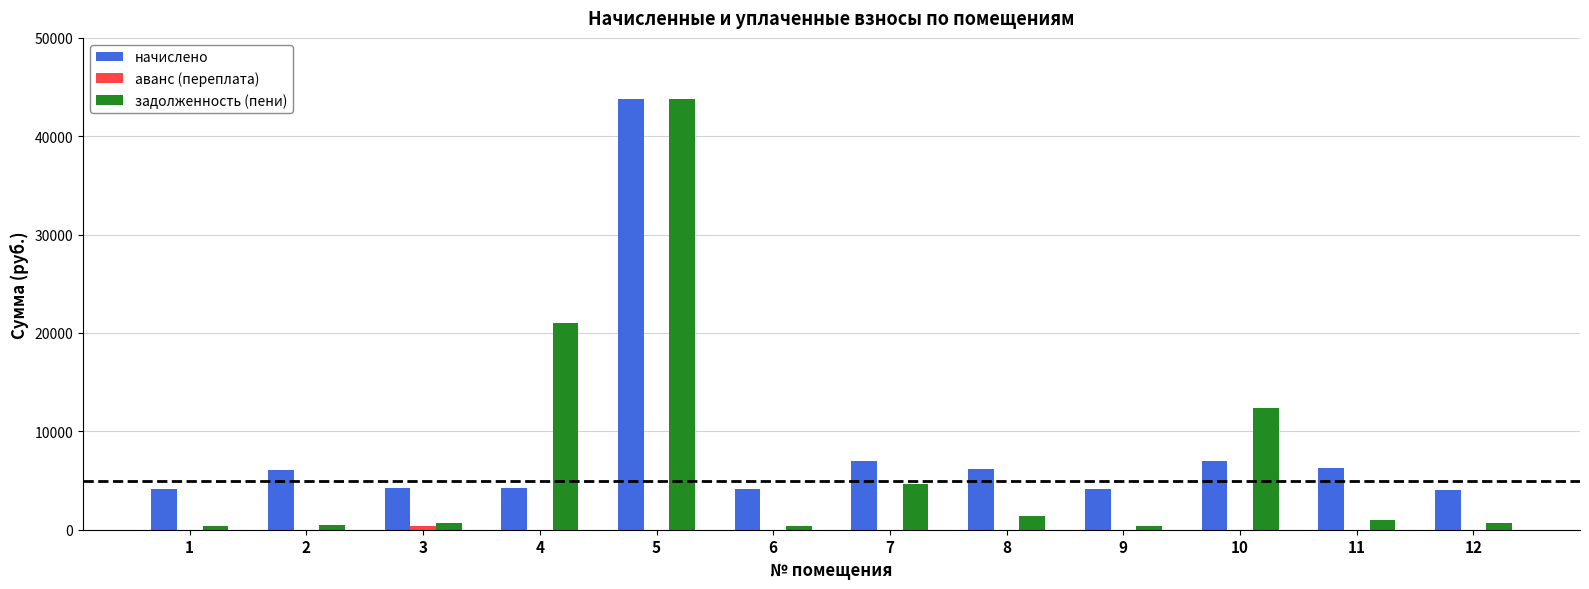

What is the total value across all series at 4?

25266.9